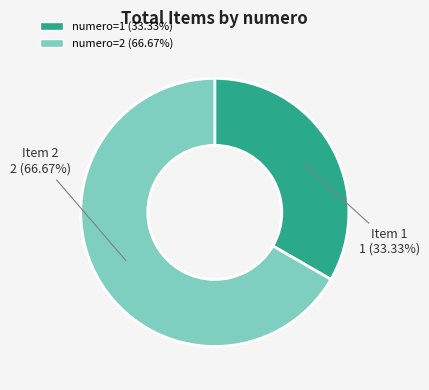

Is there any slice that represents more than half of the pie?

Yes